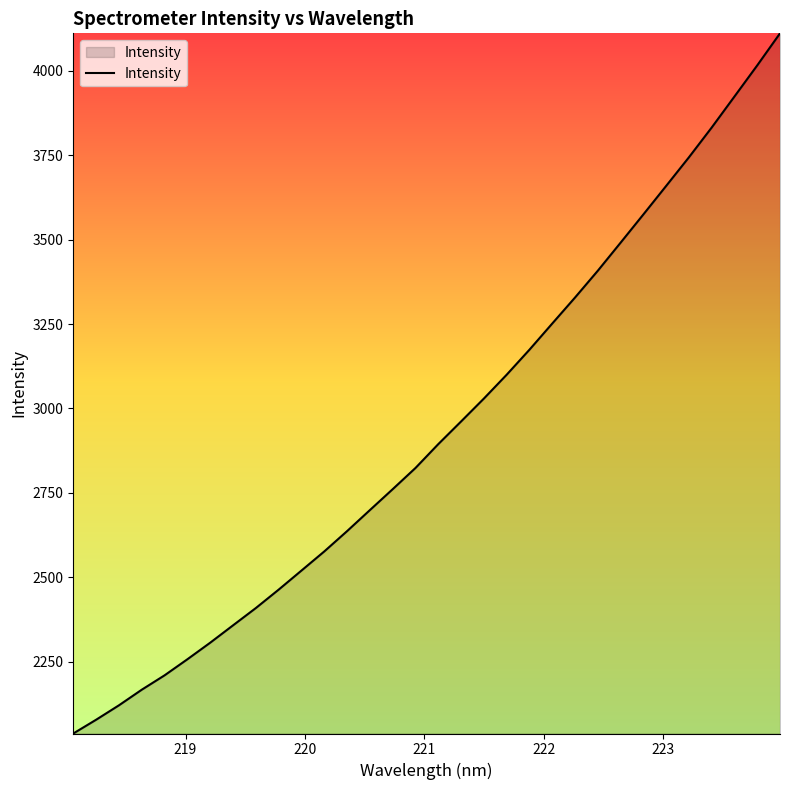

What is the minimum value shown in the chart?

2037.5